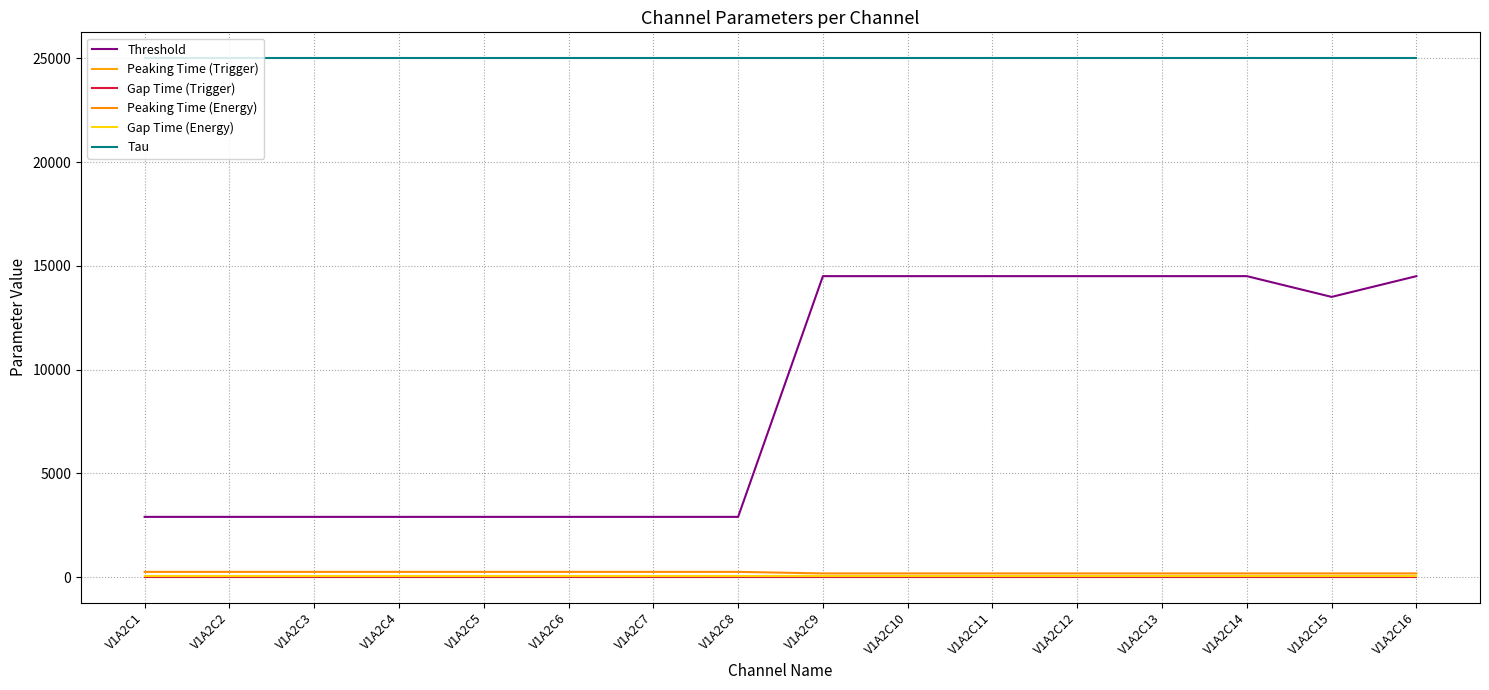

What is the value of the Gap Time (Trigger) point at the 14th from the left?

20